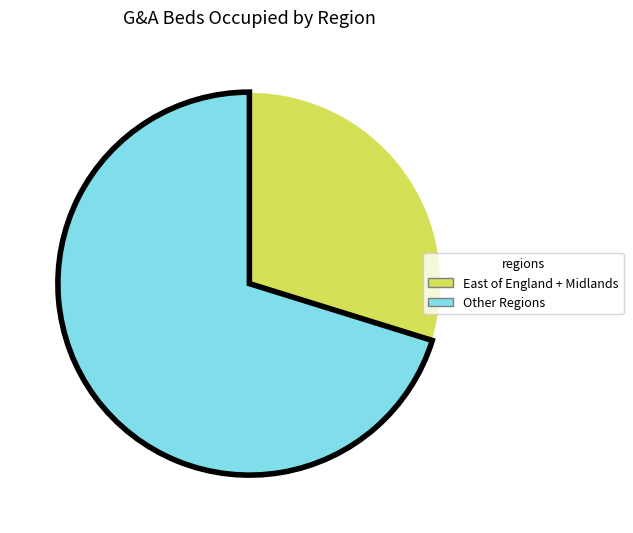

Does any single category account for the majority?

Yes